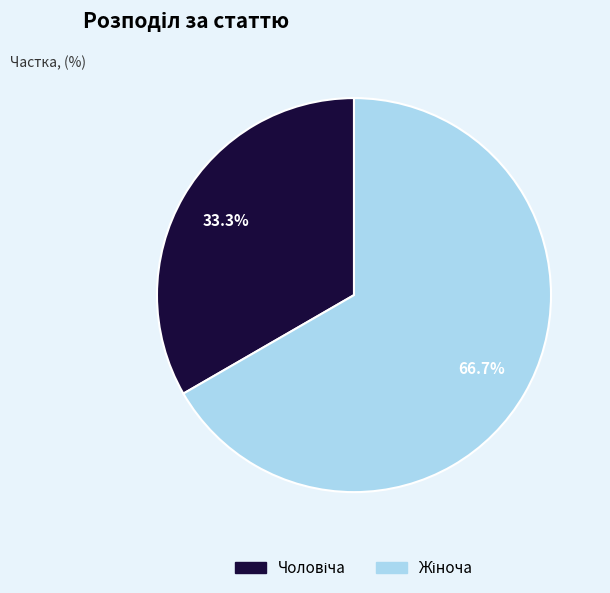

Is there a majority slice in this chart?

Yes